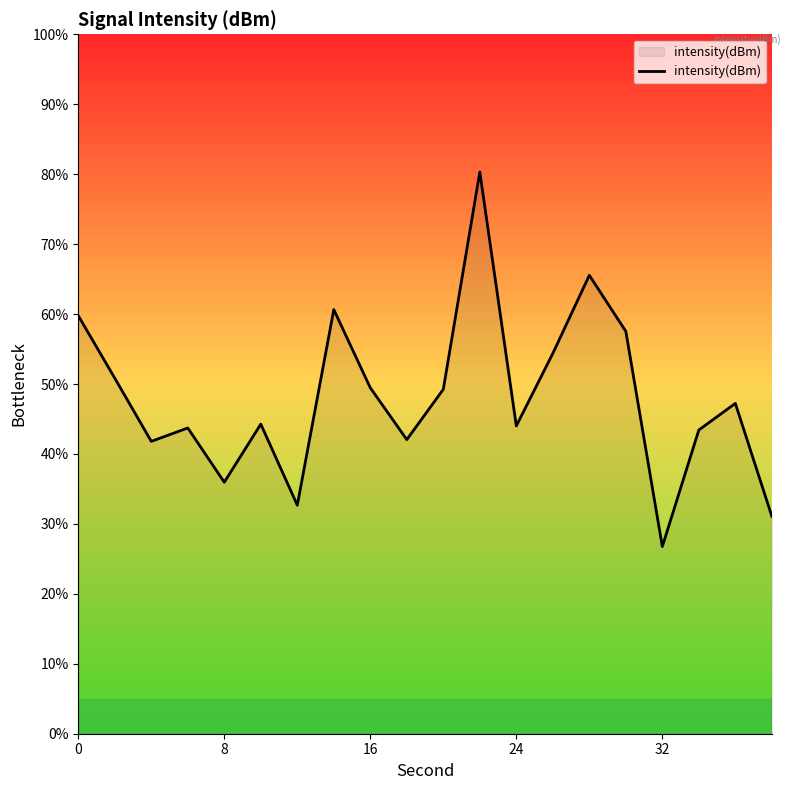

What is the difference between the maximum and minimum values?

53.6